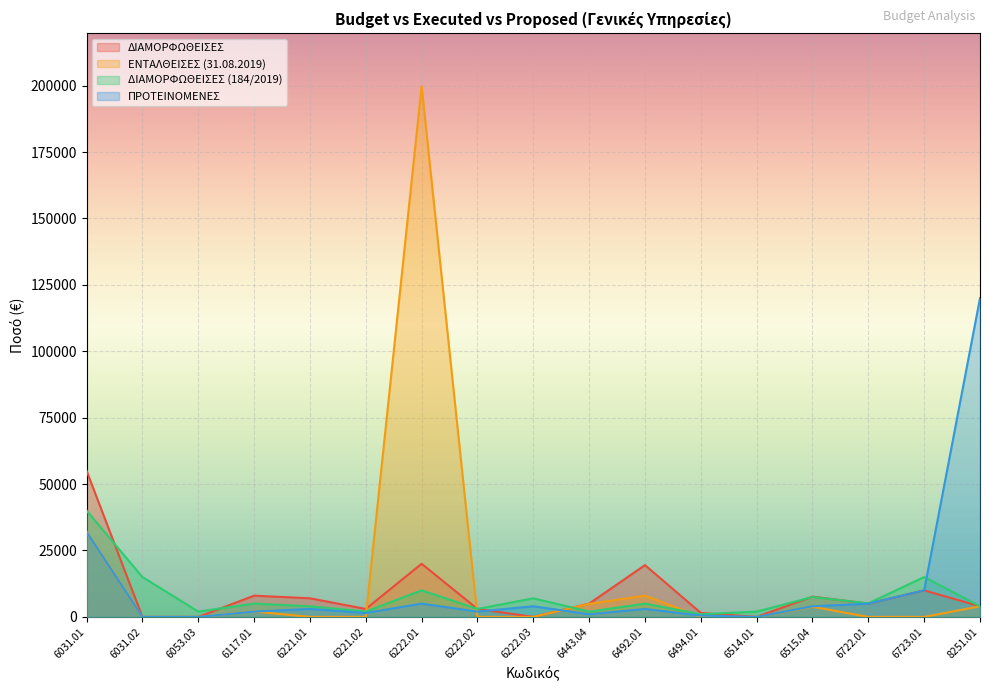

Reading left to right, list all the values displayed in this chart.

ΔΙΑΜΟΡΦΩΘΕΙΣΕΣ: 55000.0	0.0	0.0	8000.0	7000.0	3000.0	20000.0	3000.0	0.0	5000.0	19500.0	1500.0	0.0	7640.5	5000.0	10000.0	4000.0
ΕΝΤΑΛΘΕΙΣΕΣ: 32055.5	0.0	0.0	2031.1	0.0	0.0	199790.0	0.0	0.0	4914.3	8000.0	0.0	0.0	3821.5	0.0	0.0	4000.0
ΔΙΑΜΟΡΦΩΘΕΙΣΕΣ_νεες: 40000.0	15000.0	2000.0	5000.0	4000.0	2000.0	10000.0	3000.0	7000.0	2000.0	5000.0	1000.0	2000.0	7500.0	5100.0	15000.0	4000.0
ΠΡΟΤΕΙΝΟΜΕΝΕΣ: 32000.0	0.0	0.0	2000.0	3000.0	1500.0	5000.0	2000.0	4000.0	1000.0	3000.0	500.0	0.0	4000.0	5000.0	10000.0	120000.0